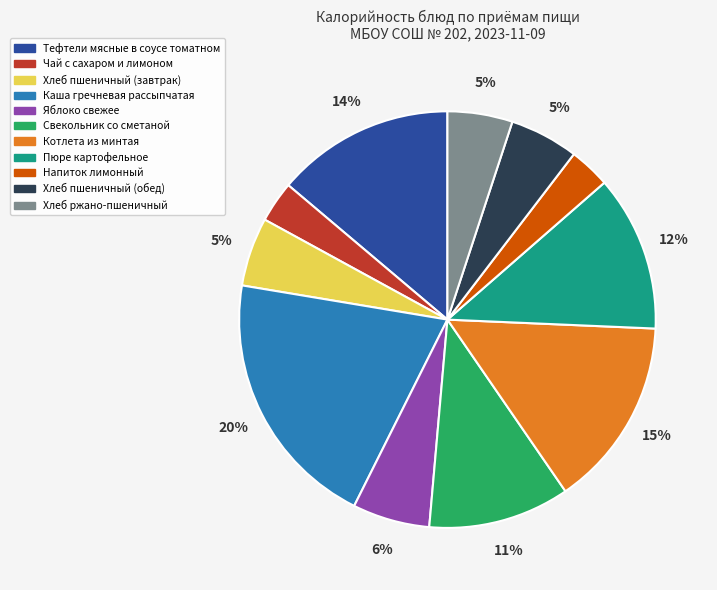

To the nearest percent, what percentage of the pie is Хлеб пшеничный (обед)?

5%